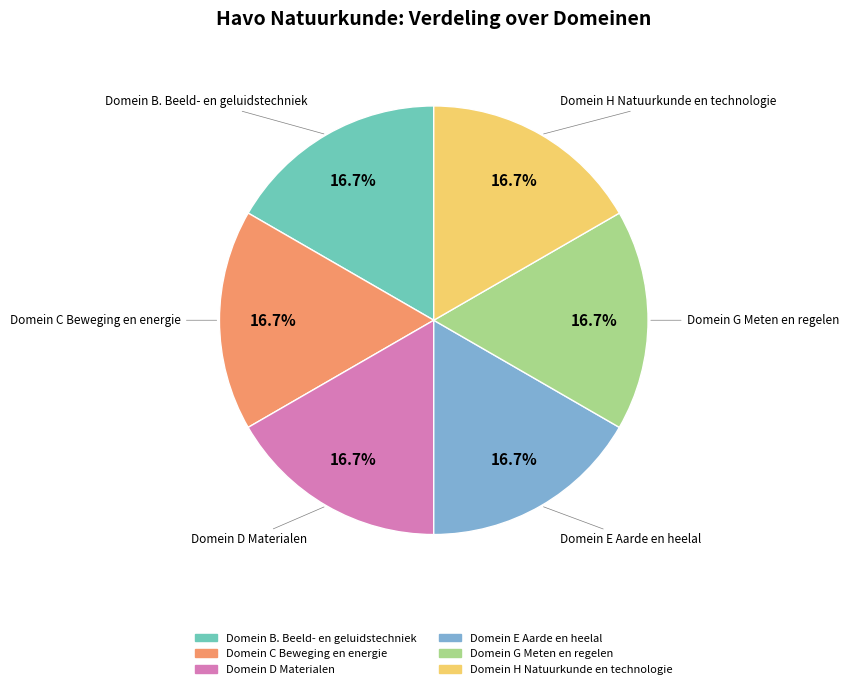

How much of the chart is everything except Domein G Meten en regelen?

83.3%